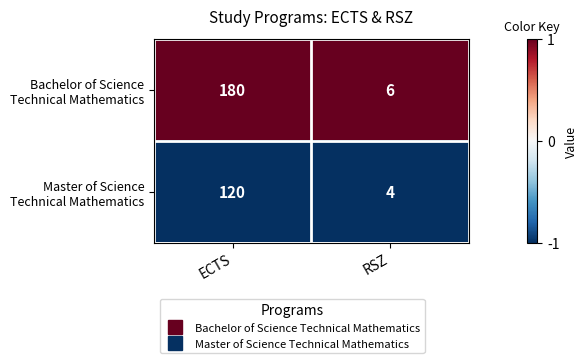

What is the spread (max minus min) of values at ECTS?

60